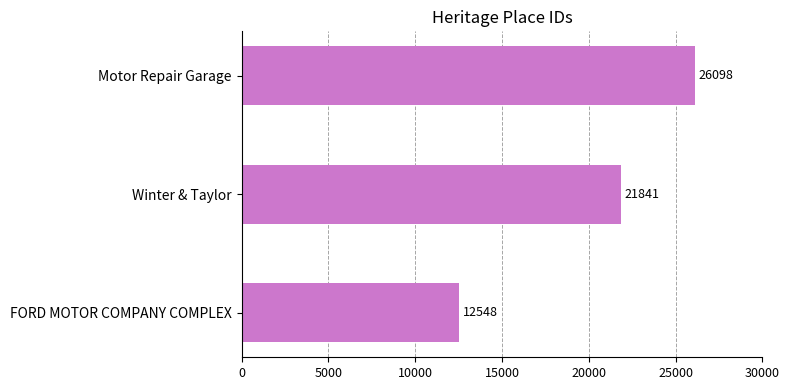

Count the number of categories in the chart.

3